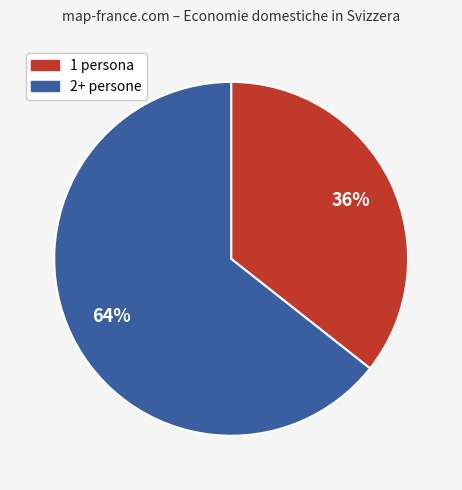

Which category has the biggest portion of the pie?

2+ persone